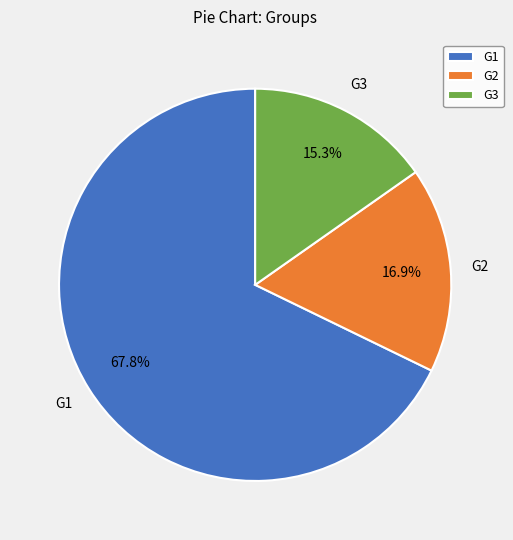

Does G1 represent more than half of the total?

Yes